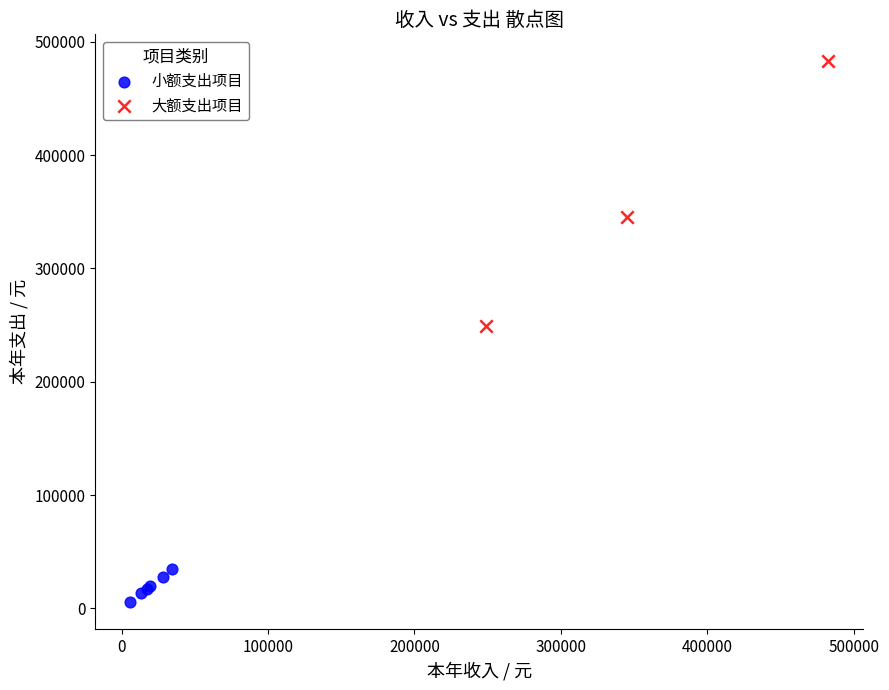

Which series has the largest Y range (max minus min)?

大额支出项目